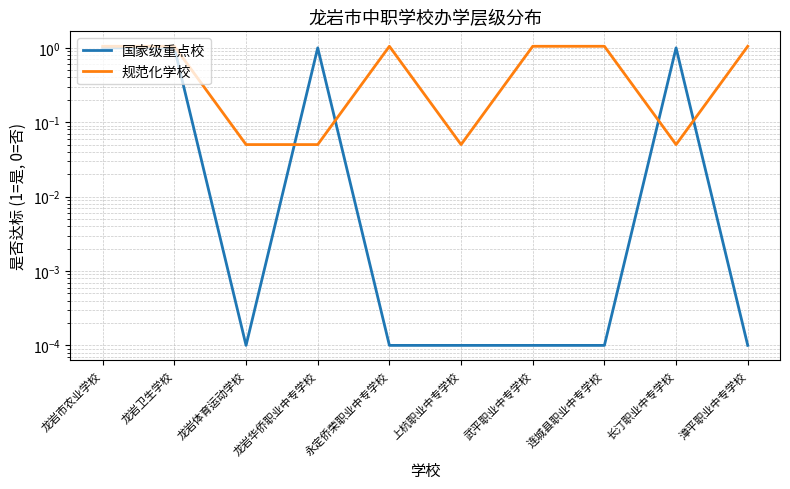

What is the sum of all 国家级重点校 values?

4.0